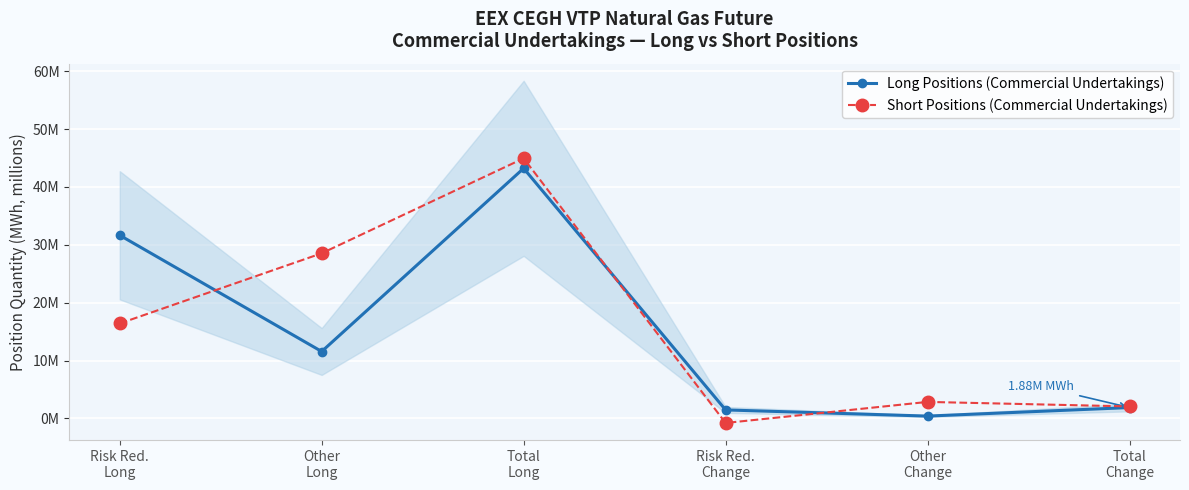

How many interior local valleys does the Long Positions (Commercial Undertakings) series have?

2